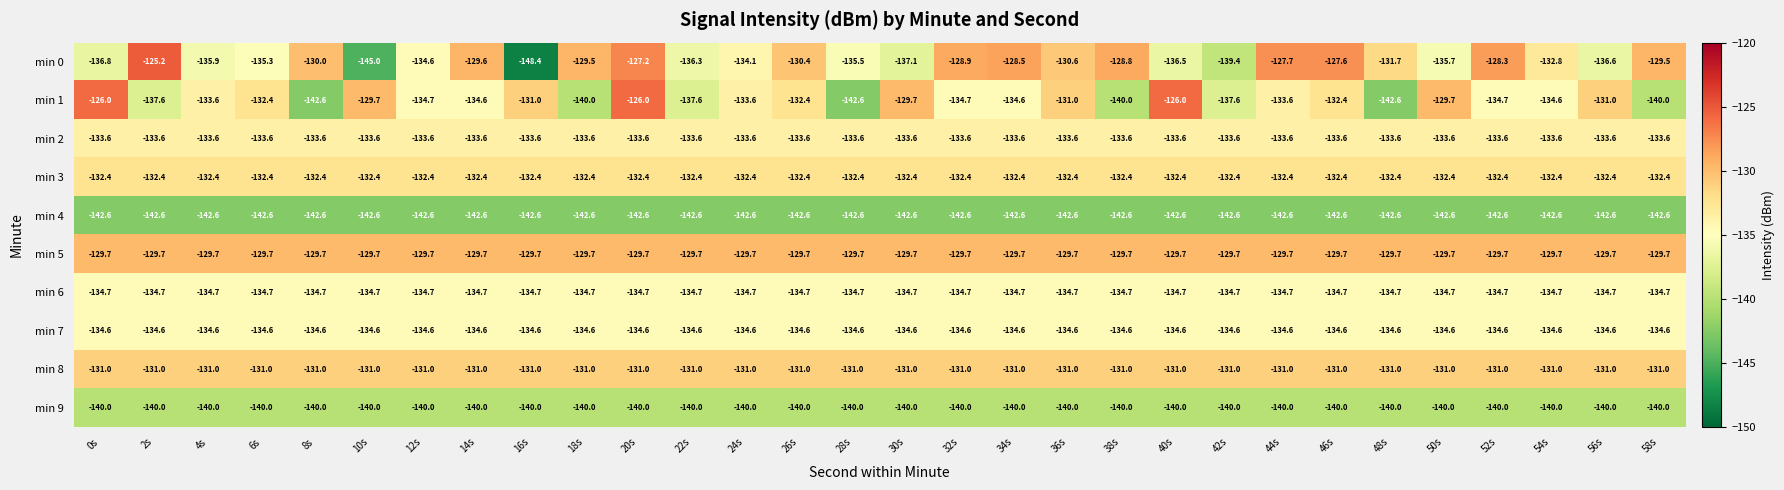

At which label does min 0 first exceed -131?

2s